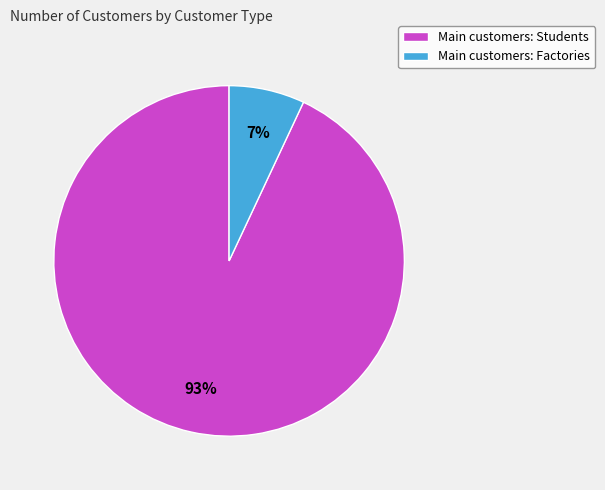

Do Main customers: Students and Main customers: Factories together represent more than half of the pie?

Yes